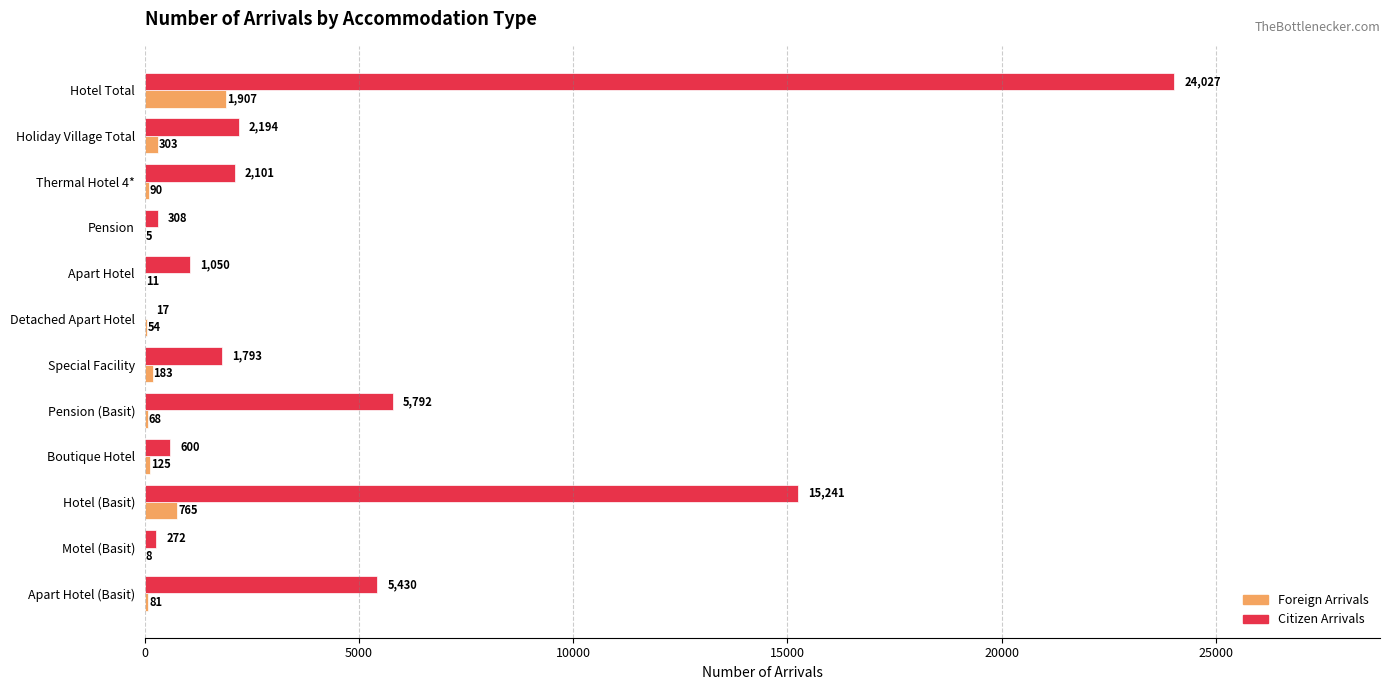

The value of Citizen Arrivals at Pension (Basit) is 8431. True or false?

False